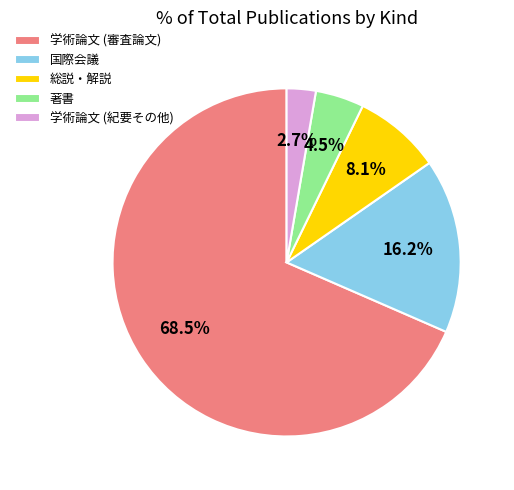

To the nearest percent, what is the difference between the largest and smallest slice percentages?

66%